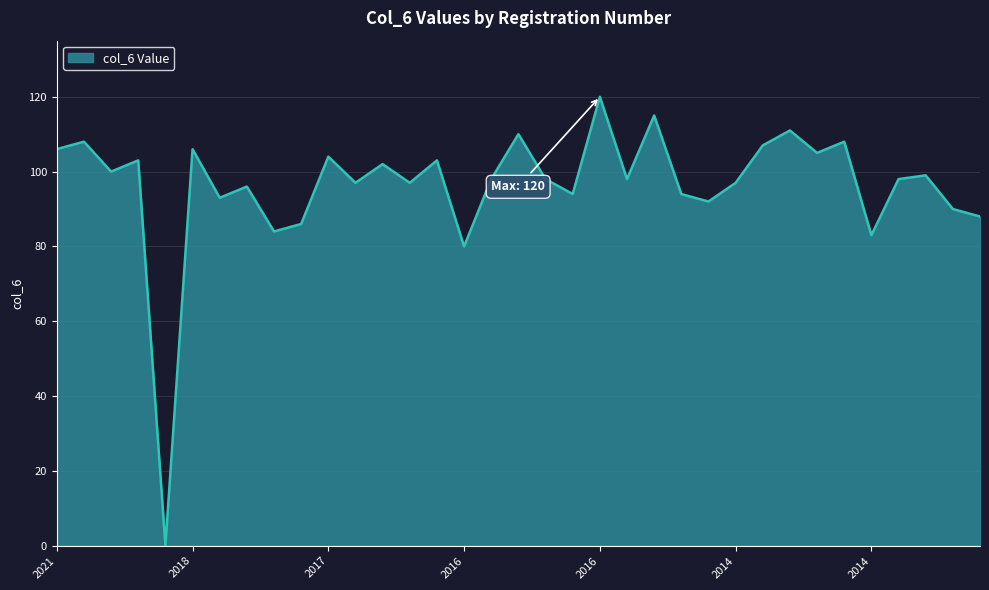

What is the greatest value displayed?

120